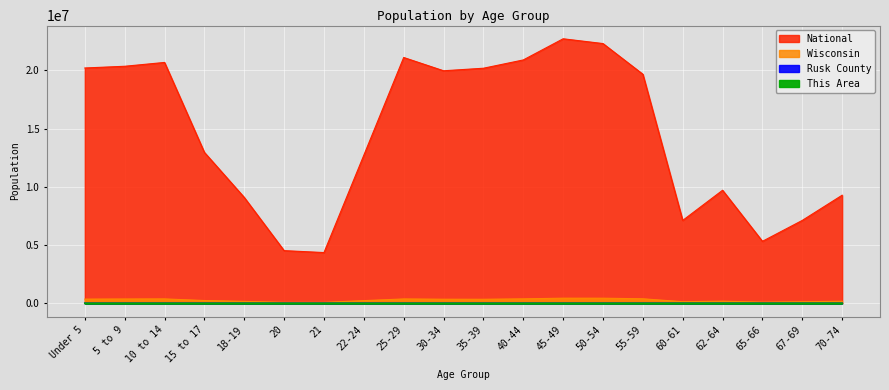

Does the chart display data point markers on the line(s)?

No